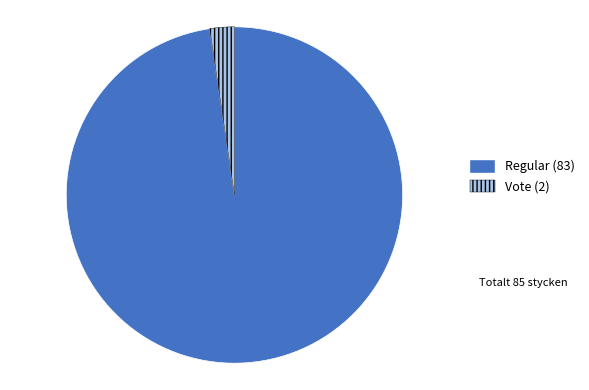

Which slice is the smallest?

Vote (2)